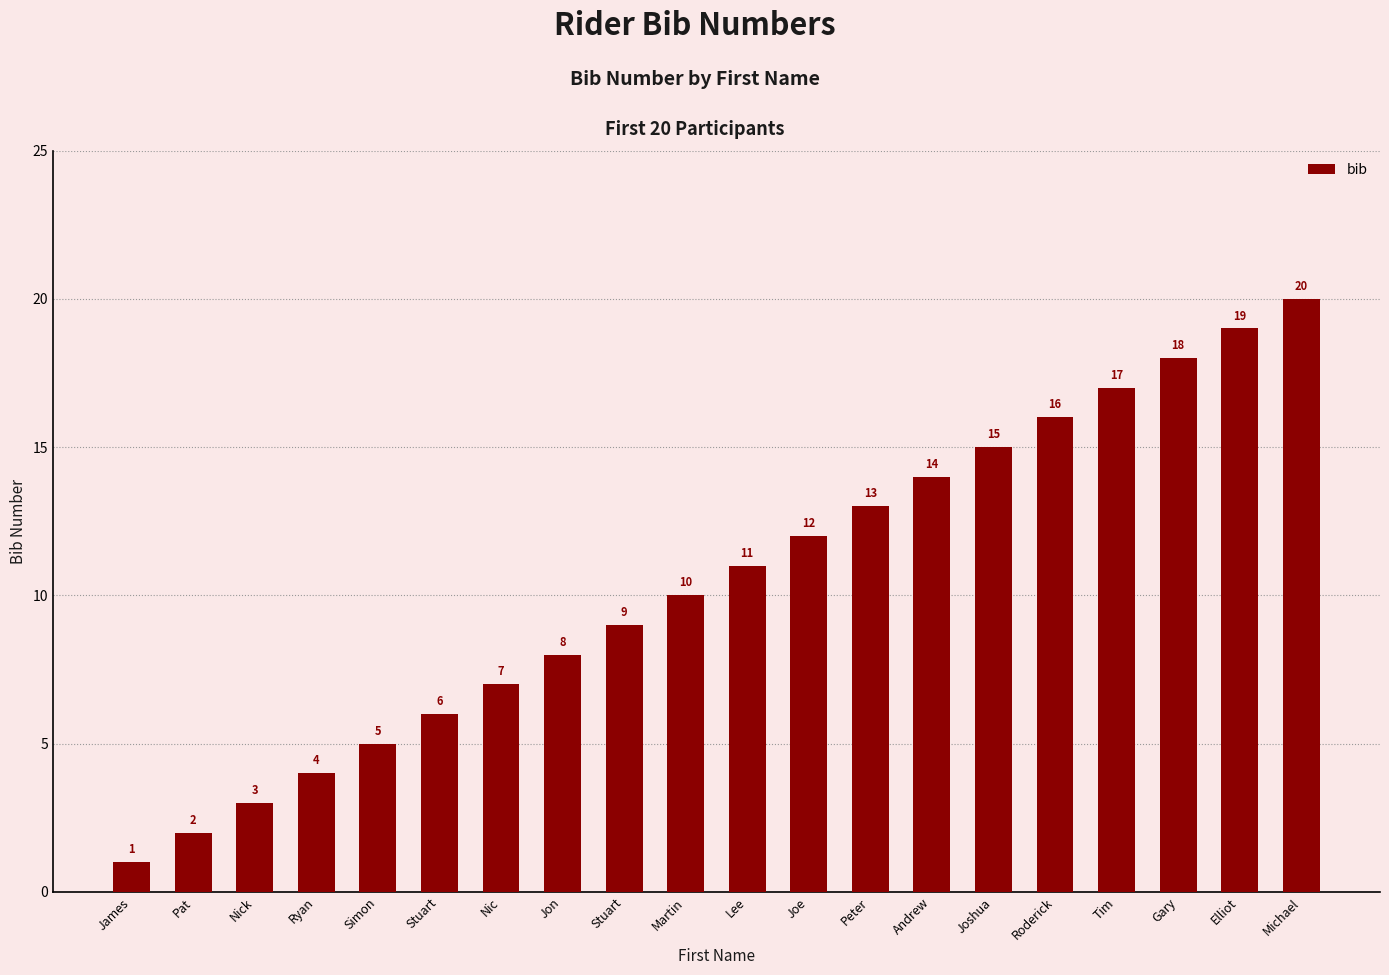

The value at Stuart is 3. True or false?

False